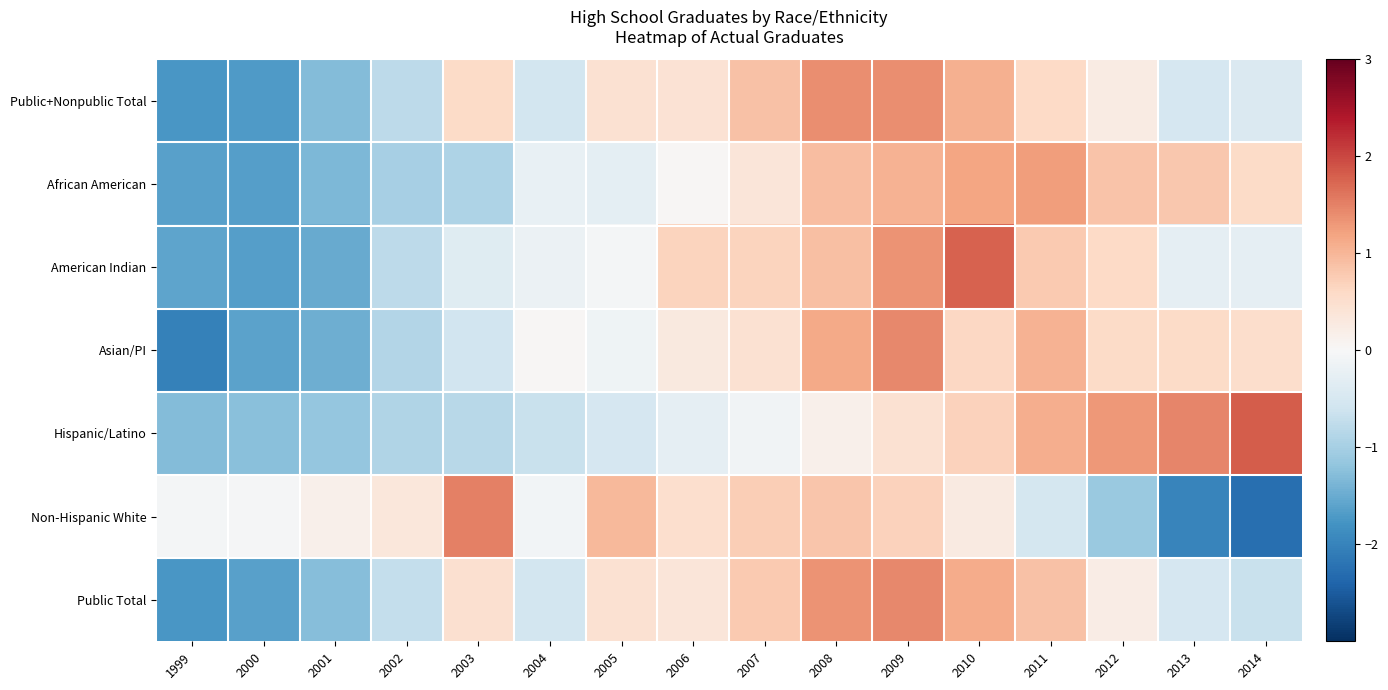

What is the difference between the highest and lowest values at 1999?

2.0